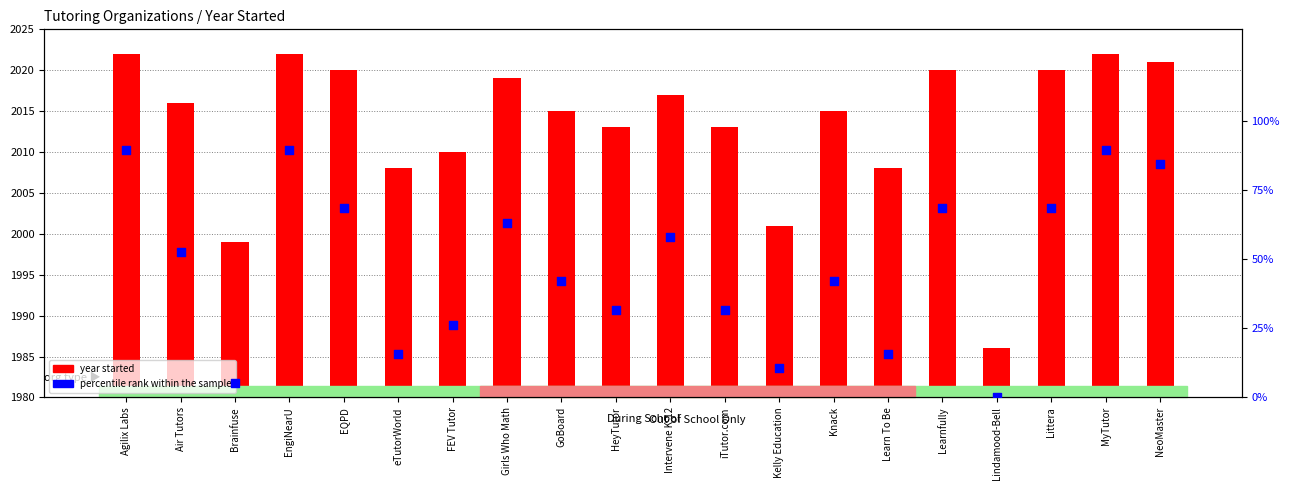

Which series contains the highest Y value?

year started